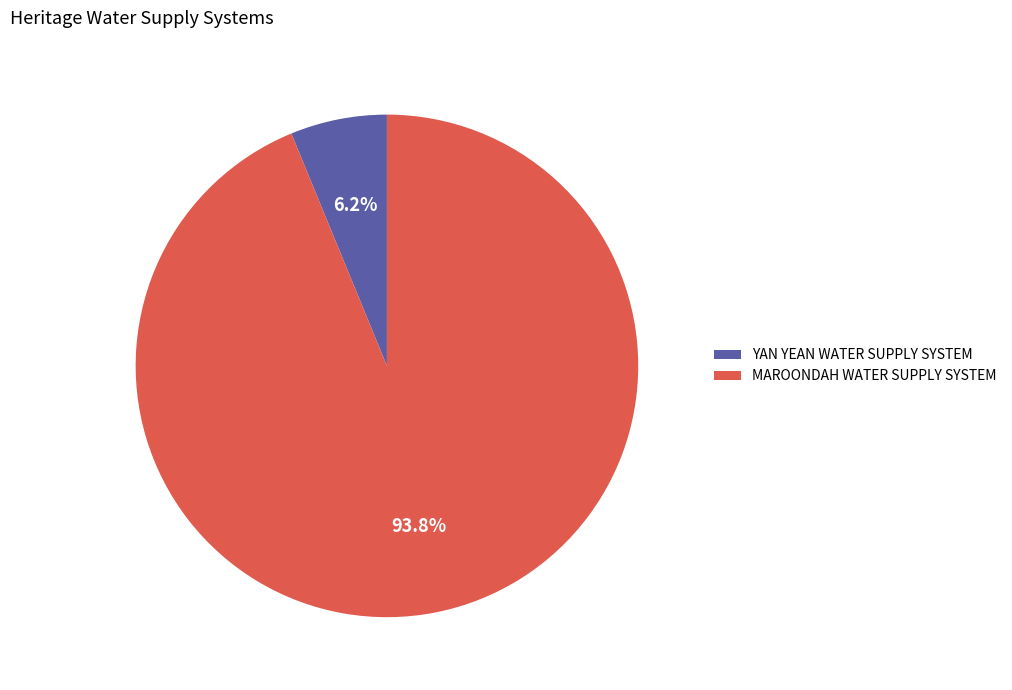

How many segments does this pie chart have?

2